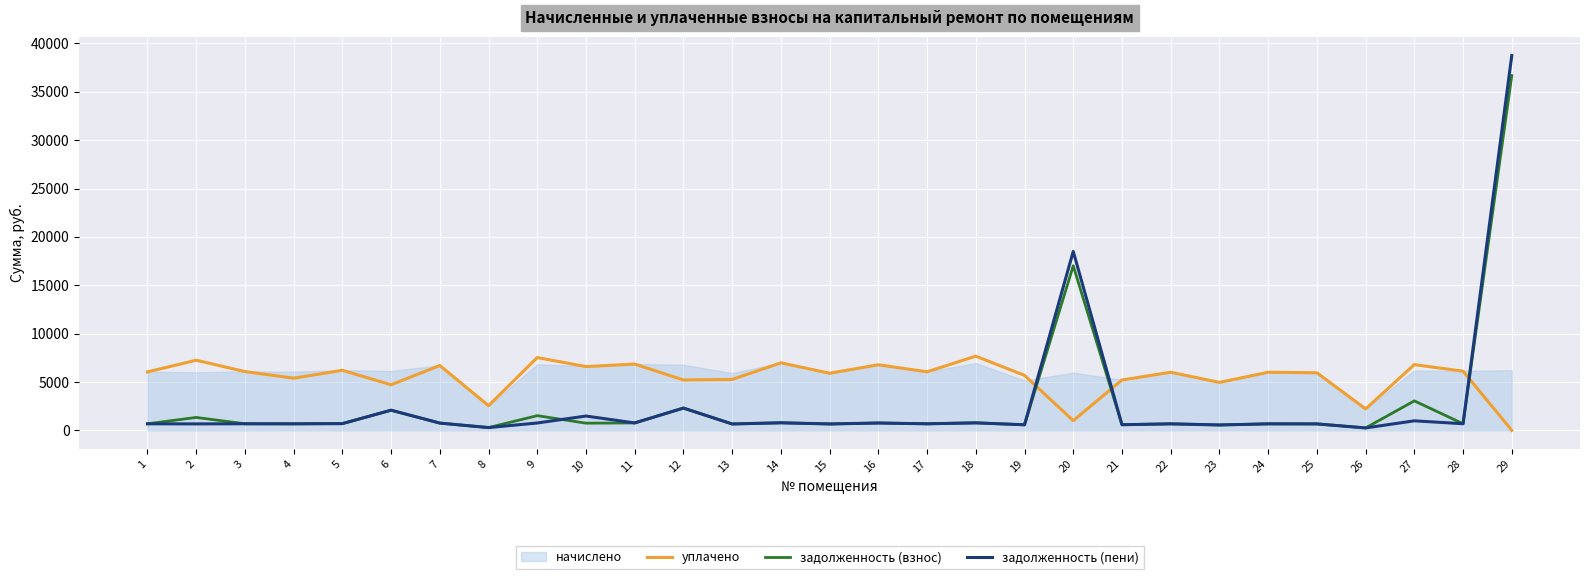

Which has a higher value, 11 or 15?

11